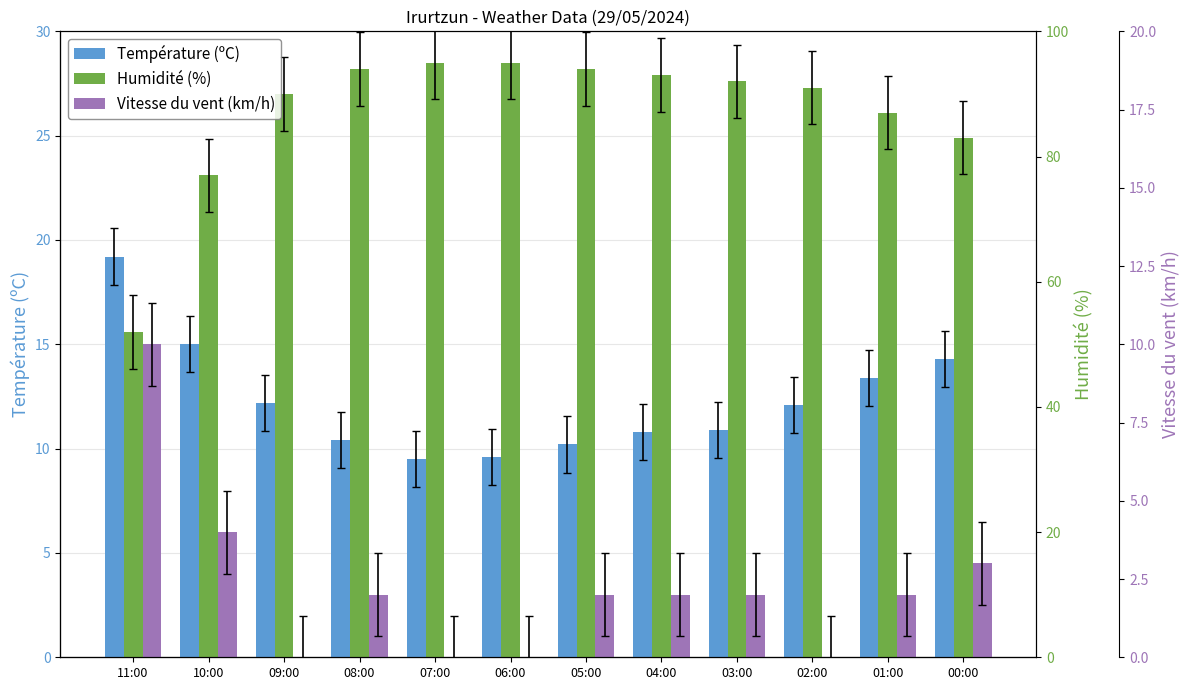

How many series are shown in this chart?

3